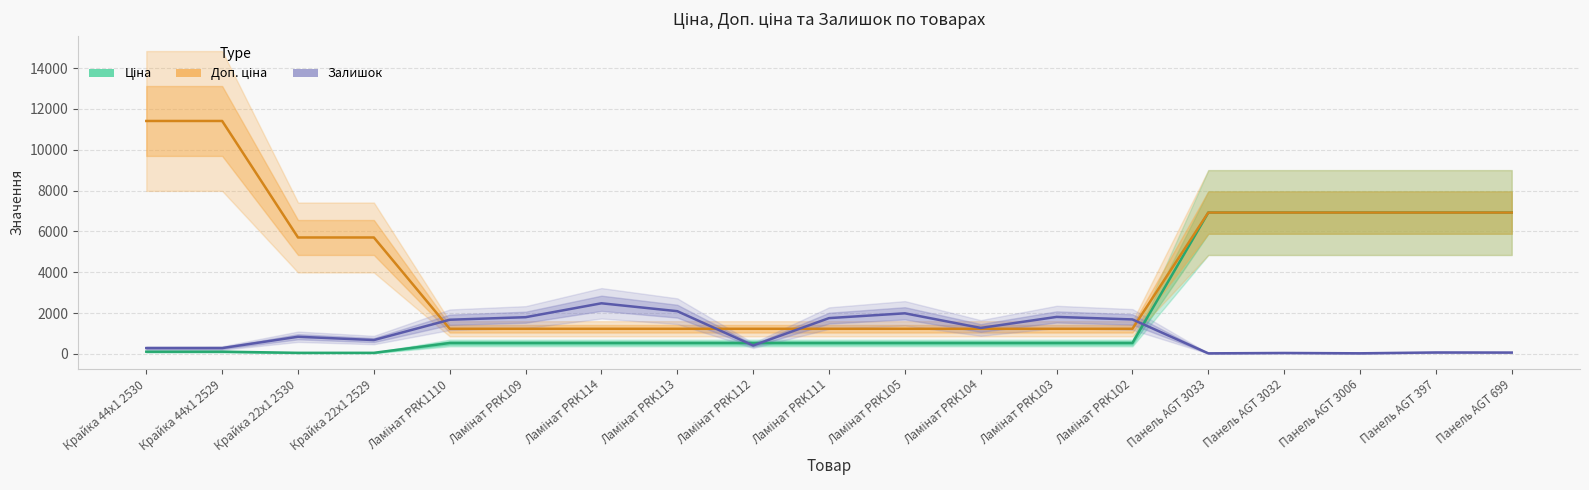

After their last crossing, which series has the higher values: Залишок or Доп. ціна?

Доп. ціна